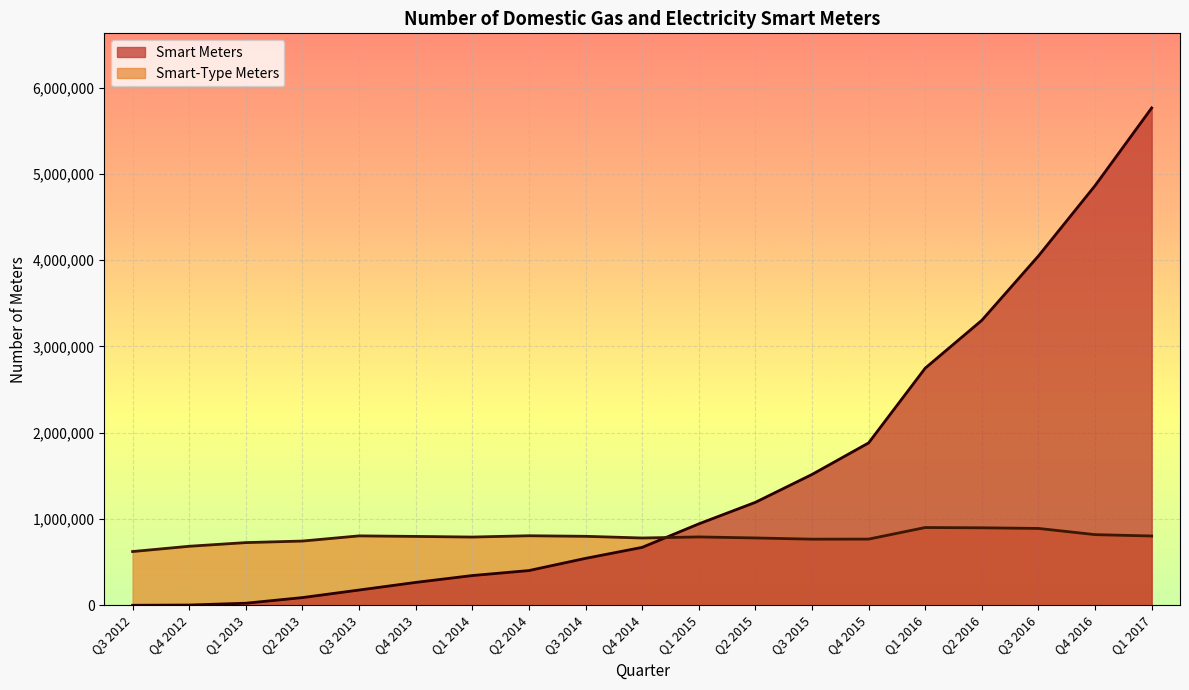

What position from the right is Q1 2013?

17